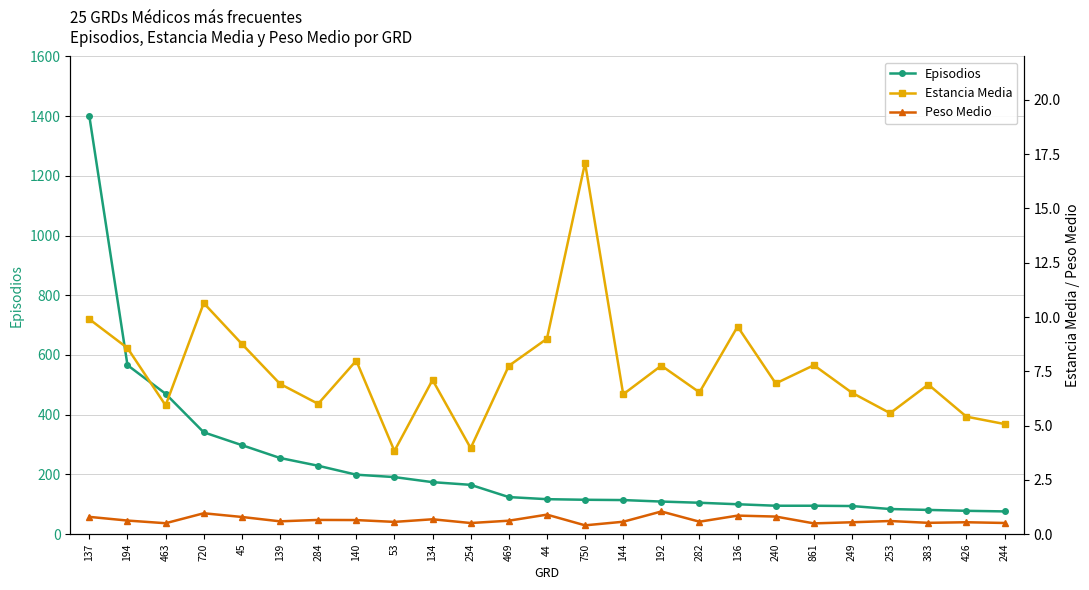

Which label corresponds to the largest value in the chart?

137